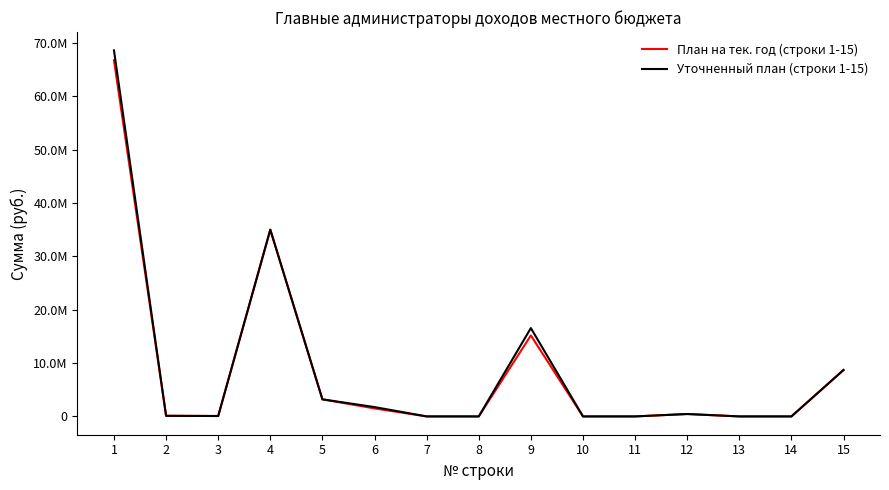

What is the difference between the second highest and second lowest values in the Уточненный план (строки 1-15) series?

35000000